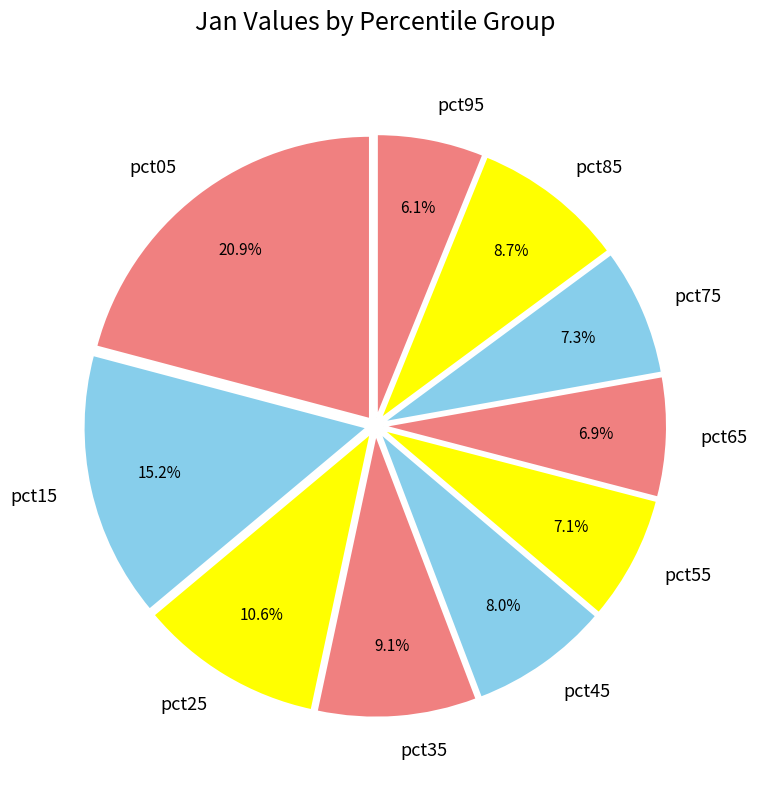

What percentage is the pct85 slice, to the nearest percent?

9%